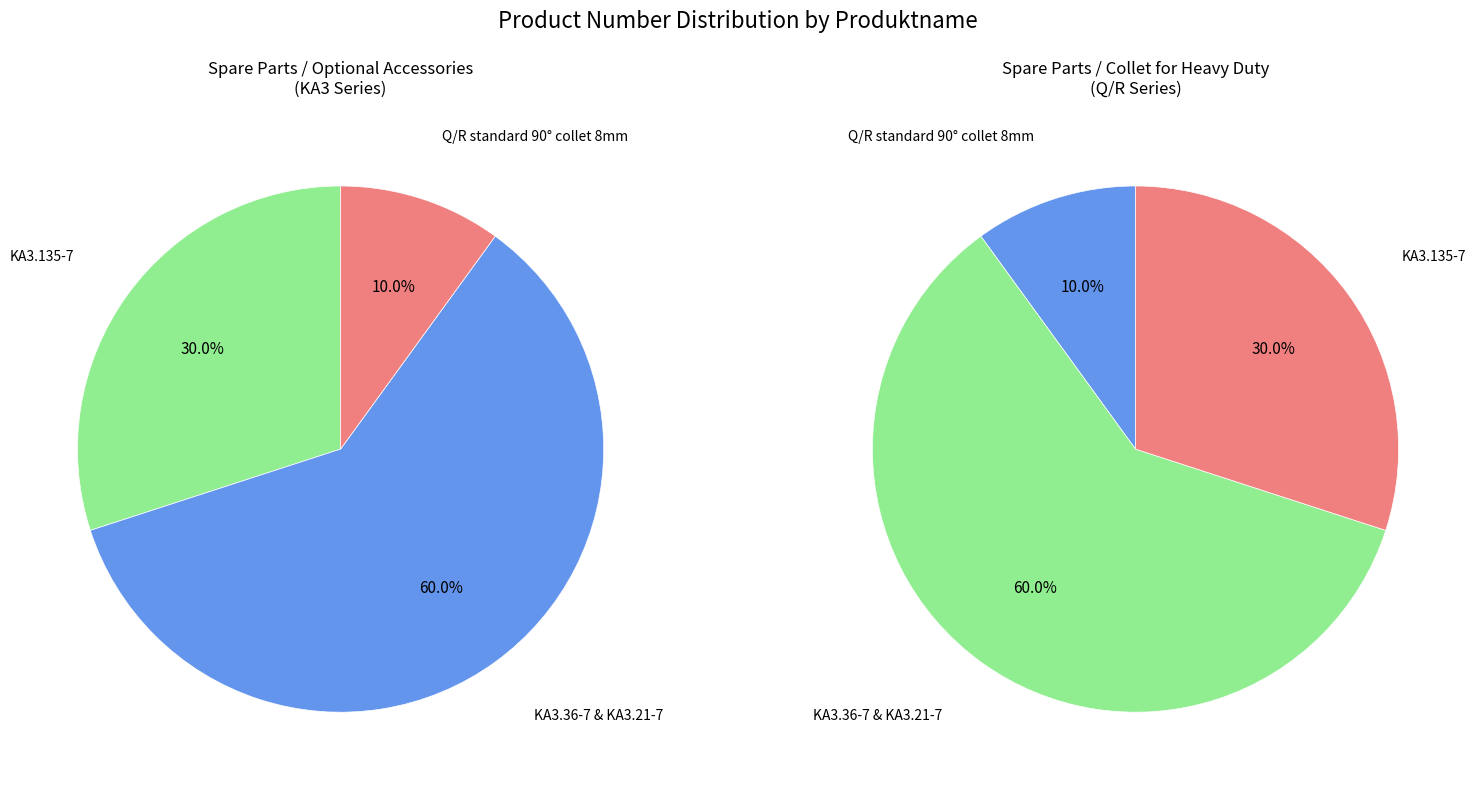

What percentage is NOT represented by KA3.135-7?

70.0%